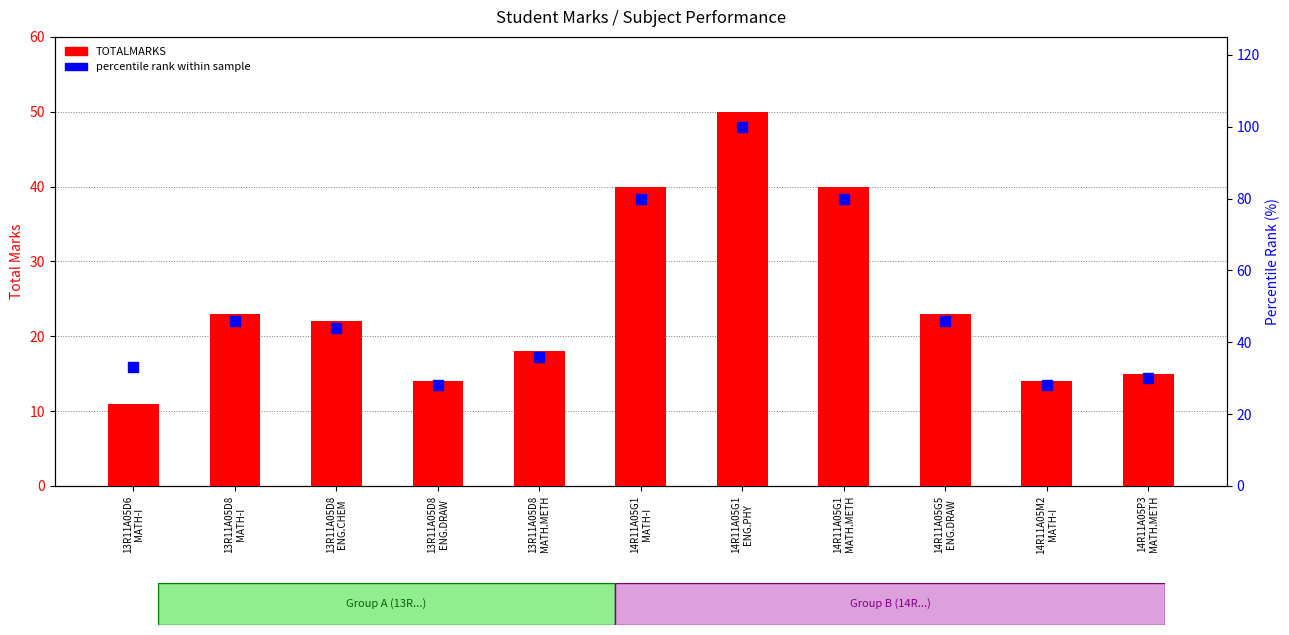

What is the total value across all series at 13R11A05D6
MATH-I?

44